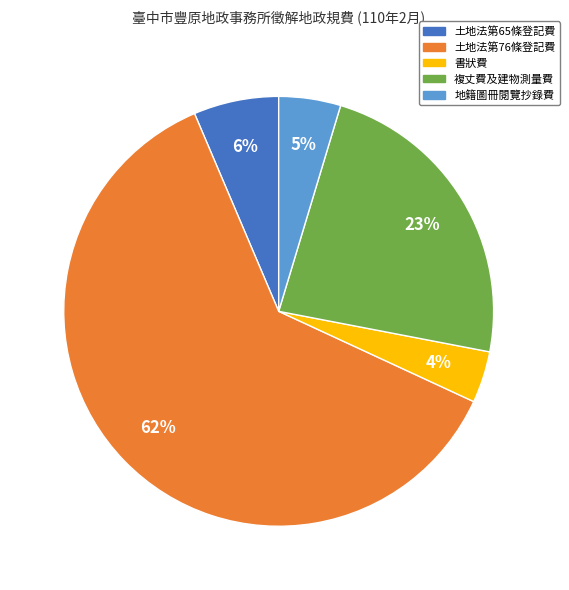

Which slice is the largest?

土地法第76條登記費